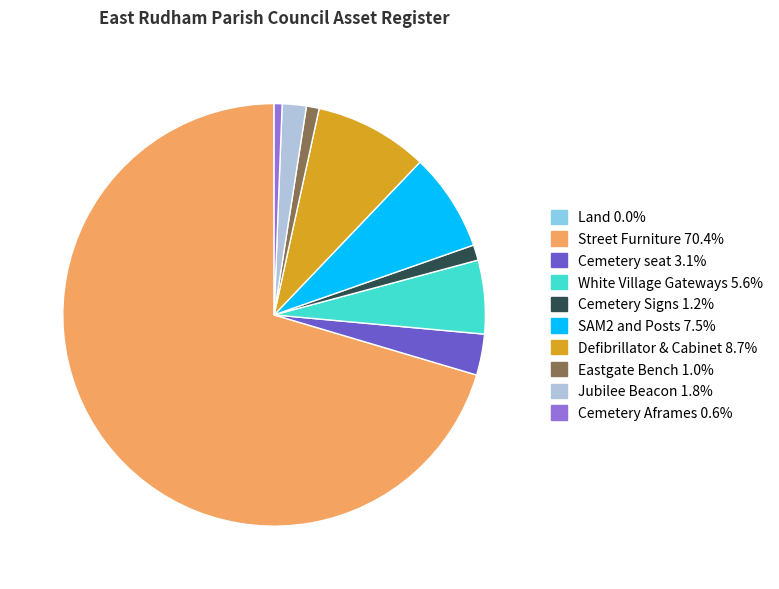

Between Defibrillator & Cabinet and Jubilee Beacon, which is larger?

Defibrillator & Cabinet